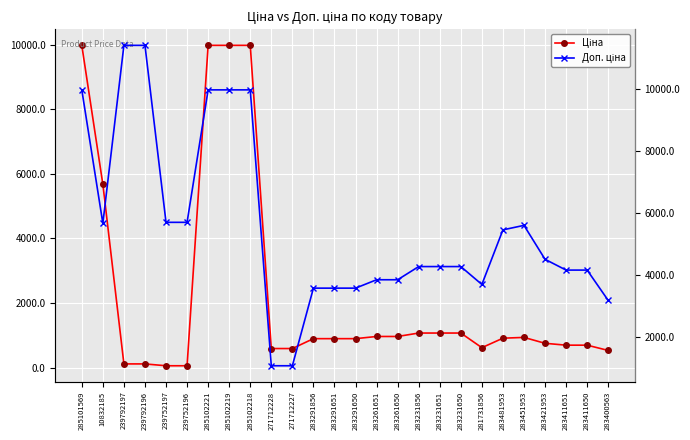

Is this an area chart (filled region under the line)?

No